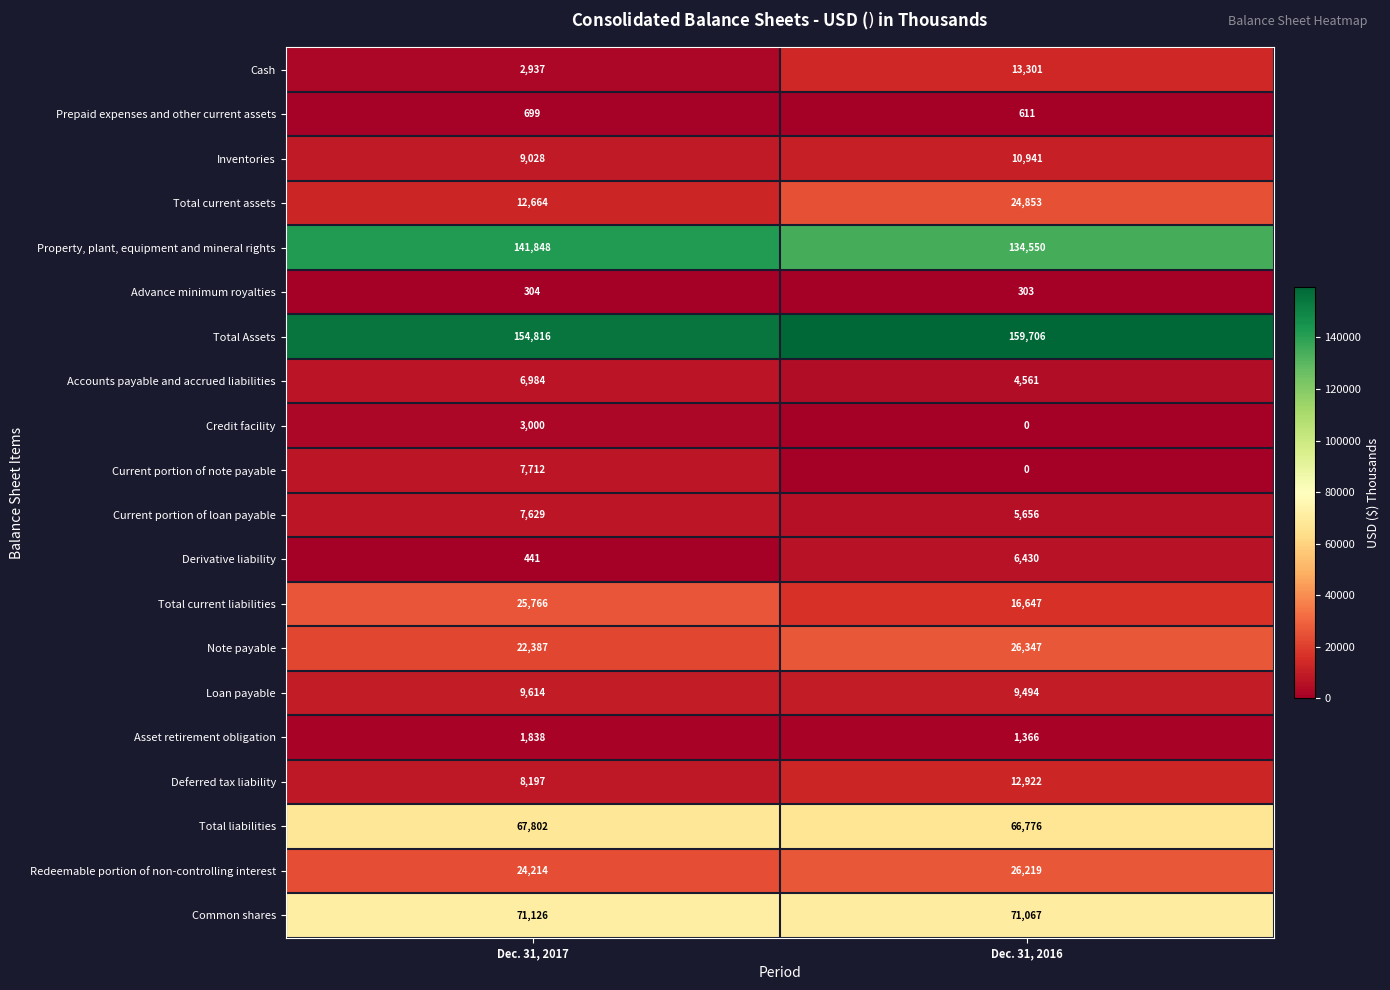

What is the average value of the Total Assets series?

157261